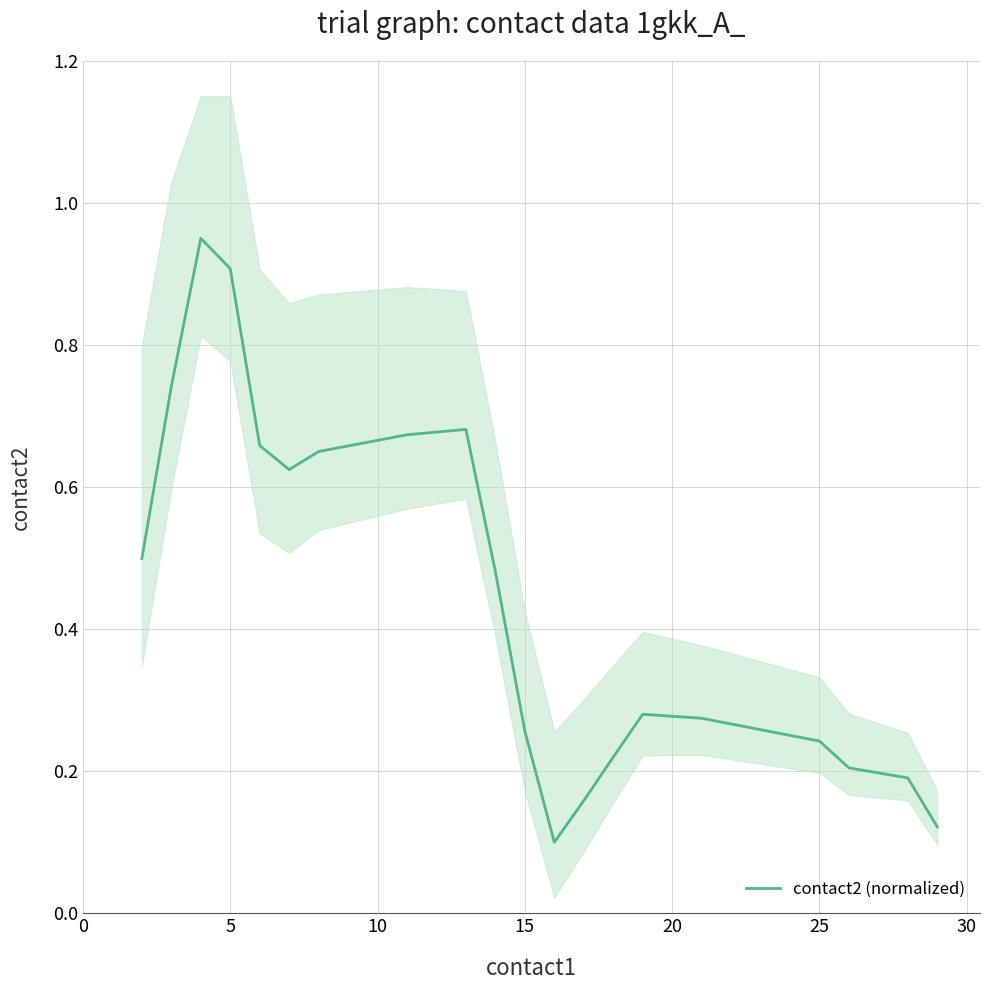

The value of contact2 (normalized) at 15 is 0.1. True or false?

False